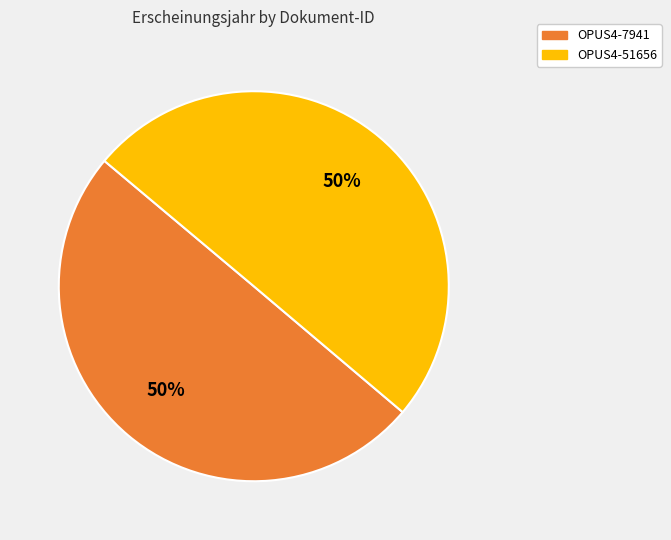

To the nearest percent, what is the average slice percentage?

50%